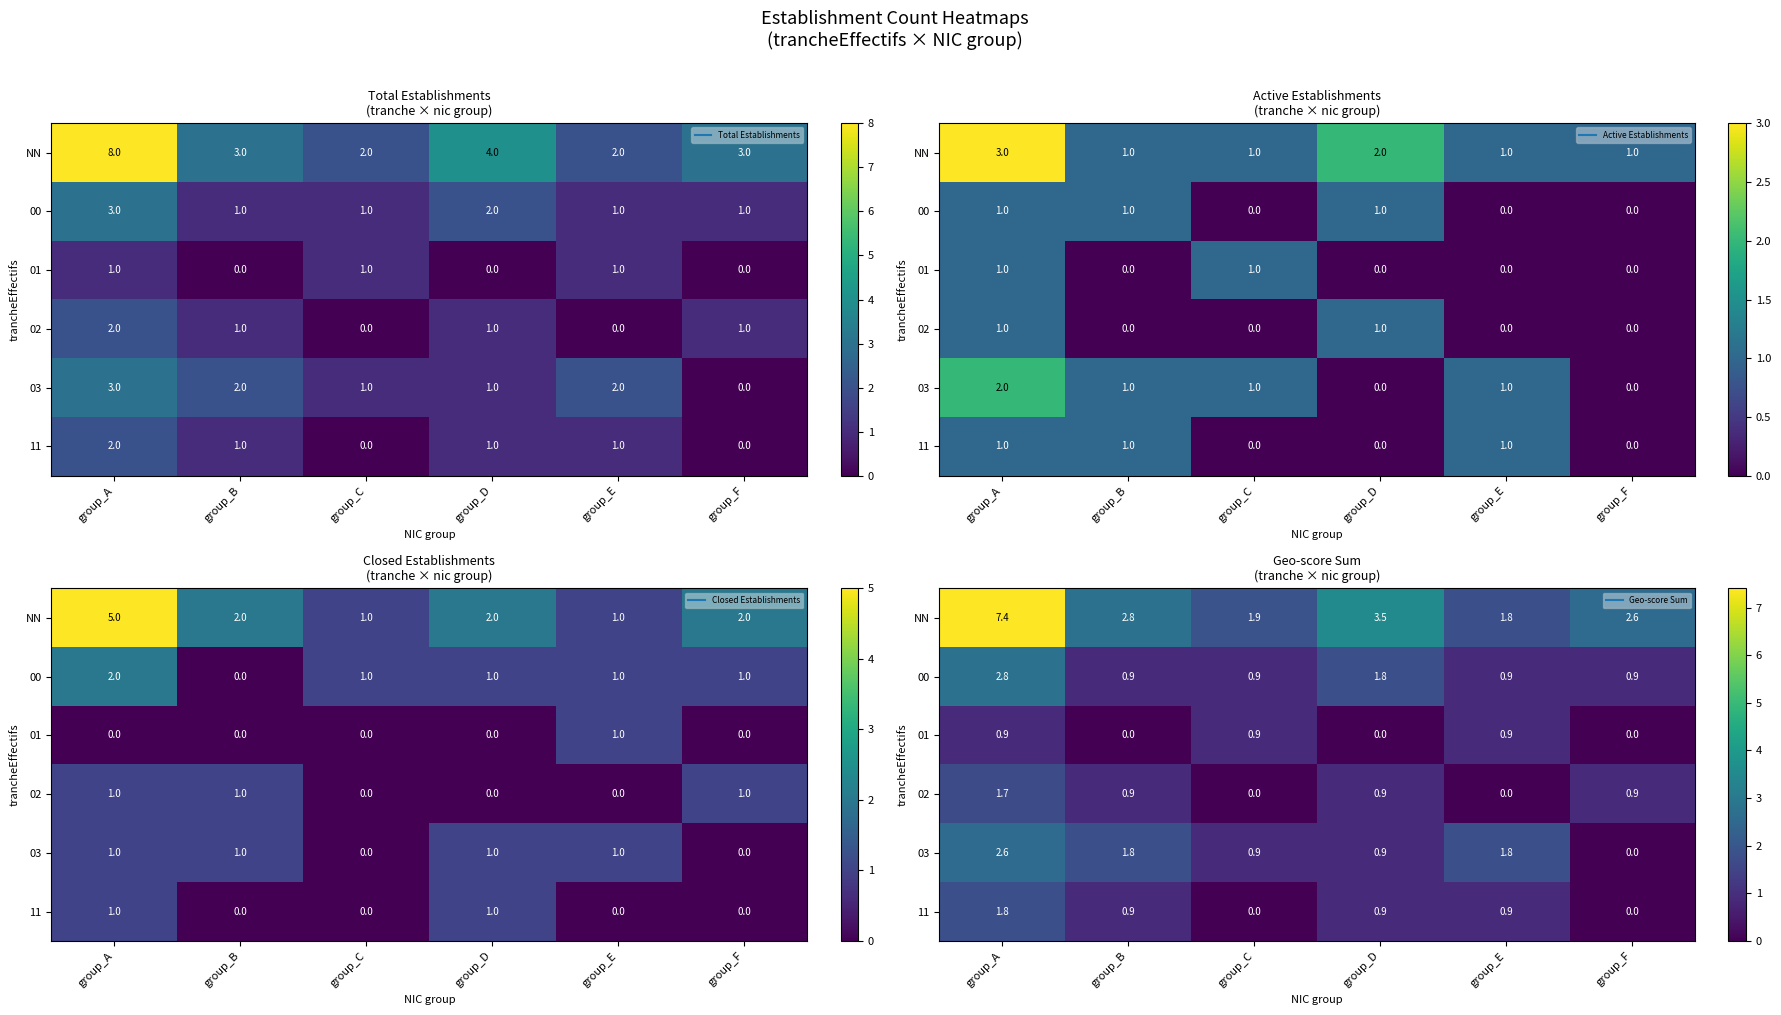

List the labels in order of NN value, largest first.

group_A, group_D, group_B, group_F, group_C, group_E